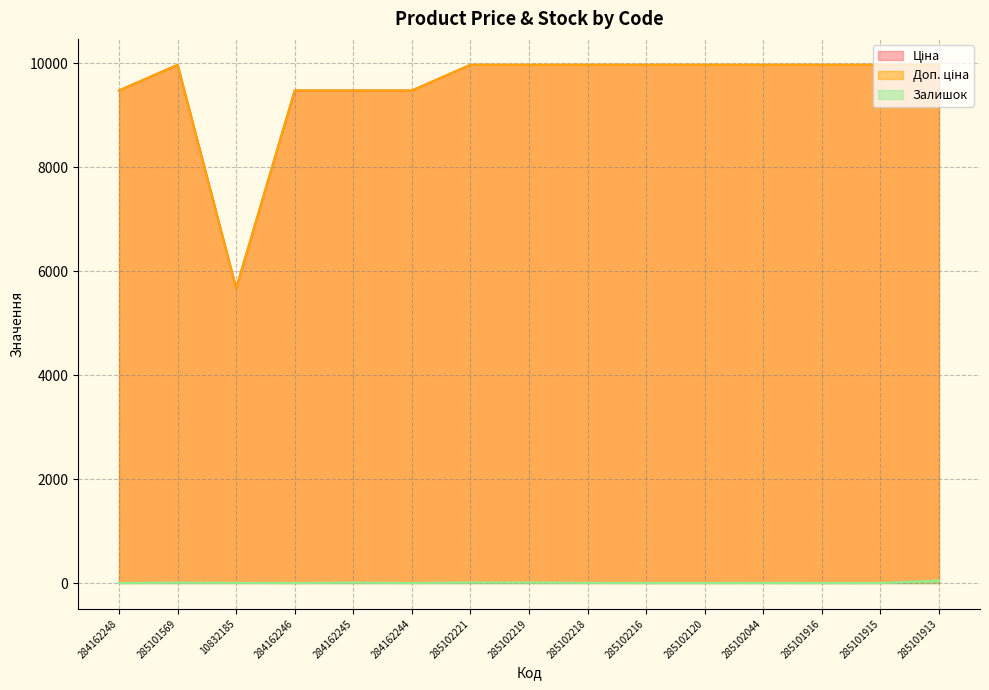

Reading left to right, transcribe all the data shown in this chart.

Ціна: 284162248=9480.1	285101569=9975.0	10832185=5673.8	284162246=9480.1	284162245=9480.1	284162244=9480.1	285102221=9975.0	285102219=9975.0	285102218=9975.0	285102216=9975.0	285102120=9975.0	285102044=9975.0	285101916=9975.0	285101915=9975.0	285101913=9975.0
Доп. ціна: 284162248=9480.1	285101569=9975.0	10832185=5673.8	284162246=9480.1	284162245=9480.1	284162244=9480.1	285102221=9975.0	285102219=9975.0	285102218=9975.0	285102216=9975.0	285102120=9975.0	285102044=9975.0	285101916=9975.0	285101915=9975.0	285101913=9975.0
Залишок: 284162248=0.0	285101569=7.0	10832185=3.0	284162246=0.0	284162245=8.0	284162244=0.0	285102221=11.0	285102219=11.0	285102218=3.0	285102216=0.0	285102120=0.0	285102044=1.0	285101916=0.0	285101915=0.0	285101913=48.0